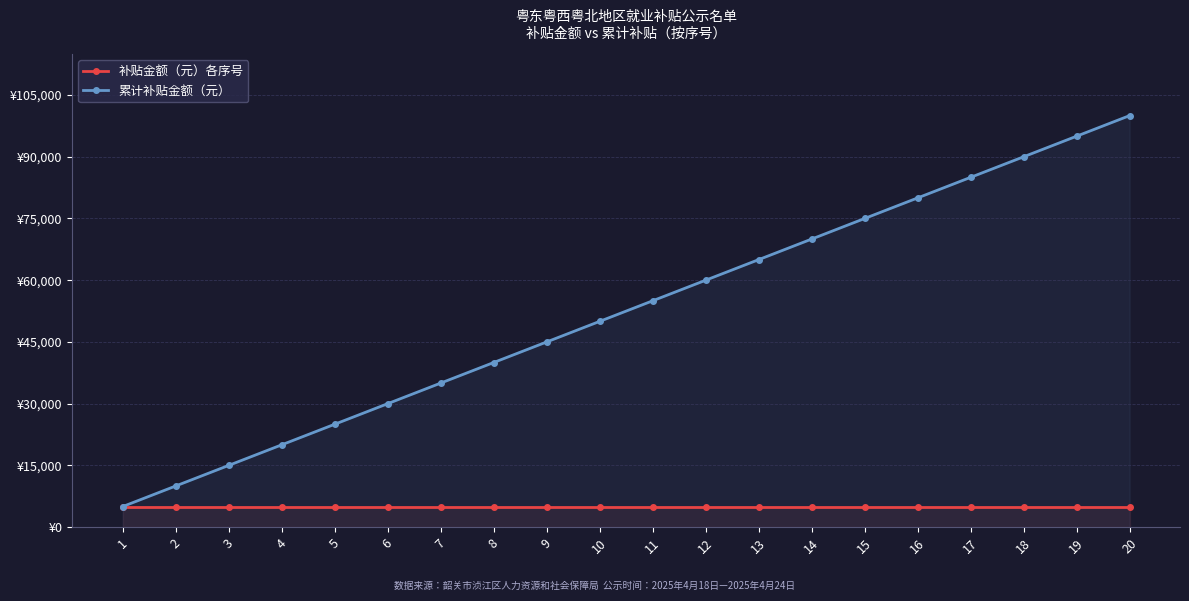

True or false: 累计补贴金额（元） has a value of 10000 at 2.

True